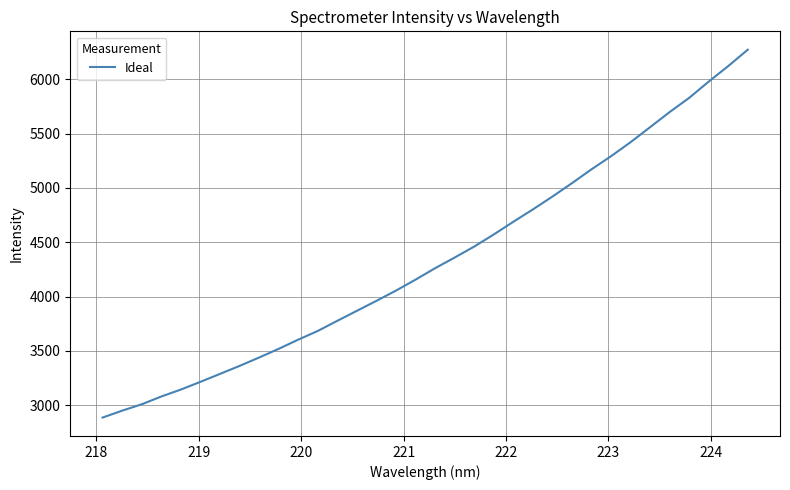

What is the minimum value shown in the chart?

2884.7